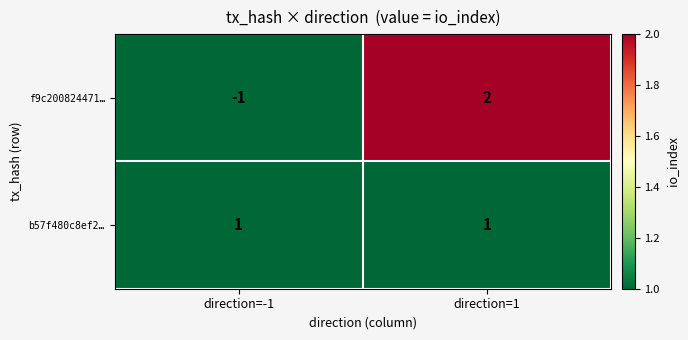

Which series has the largest range (max minus min)?

f9c200824471…